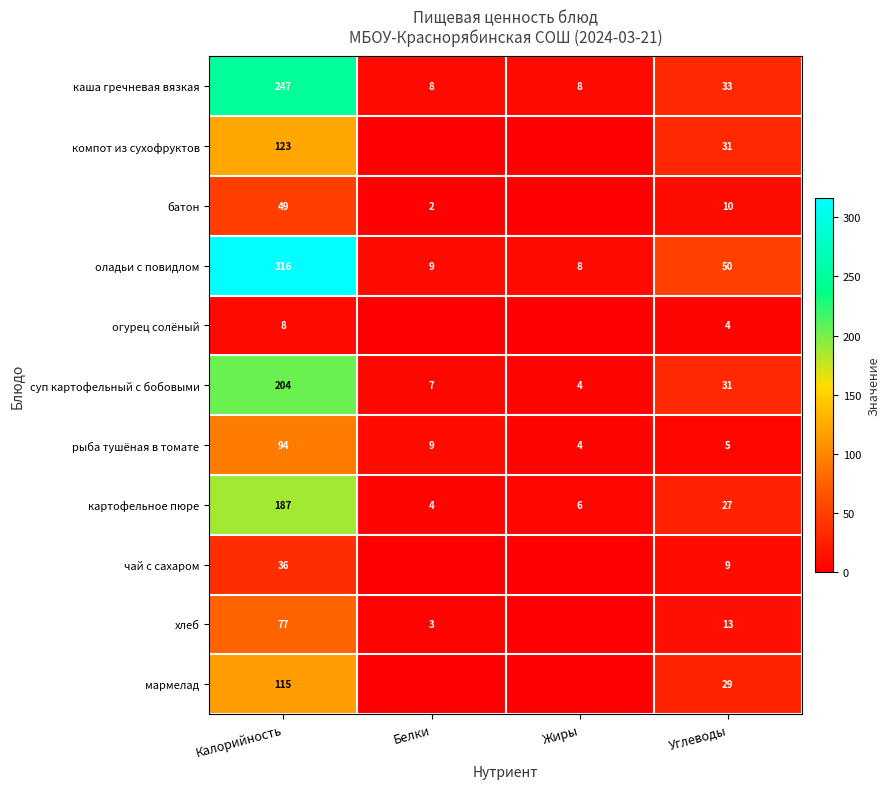

What value does the картофельное пюре series have at Углеводы, to the nearest 10?

30